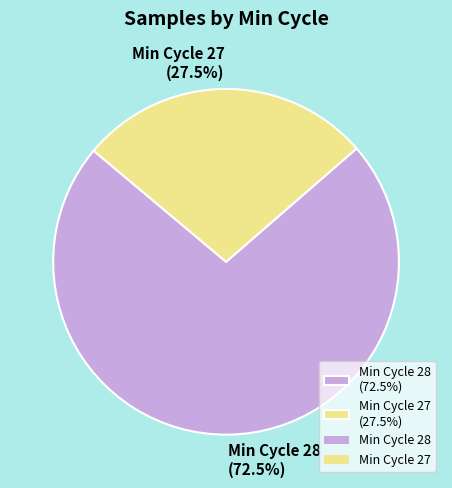

How much of the chart is everything except Min Cycle 27 (27.5%)?

72.5%